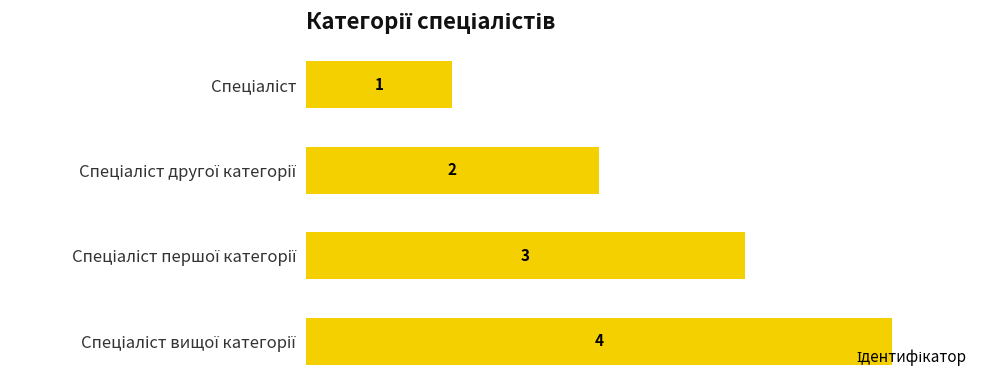

What is the value of the 2nd bar from the top?

2